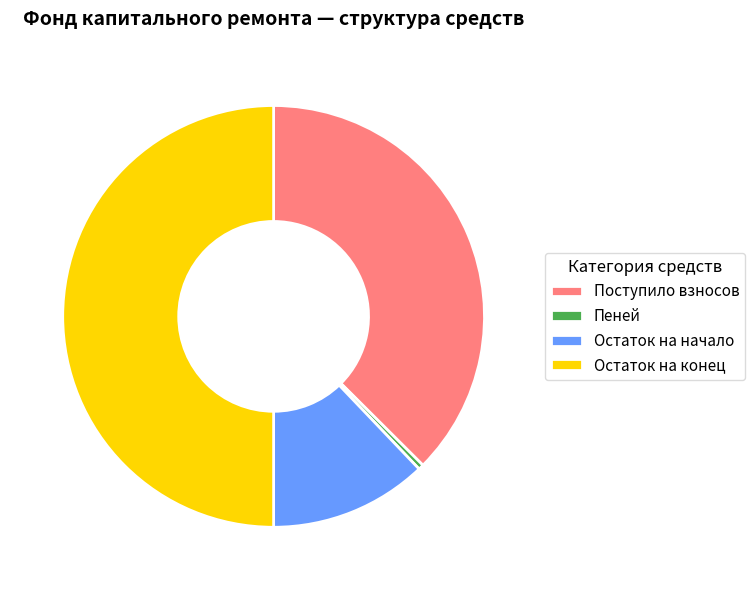

Rank the categories by value from highest to lowest.

Остаток на конец, Поступило взносов, Остаток на начало, Пеней